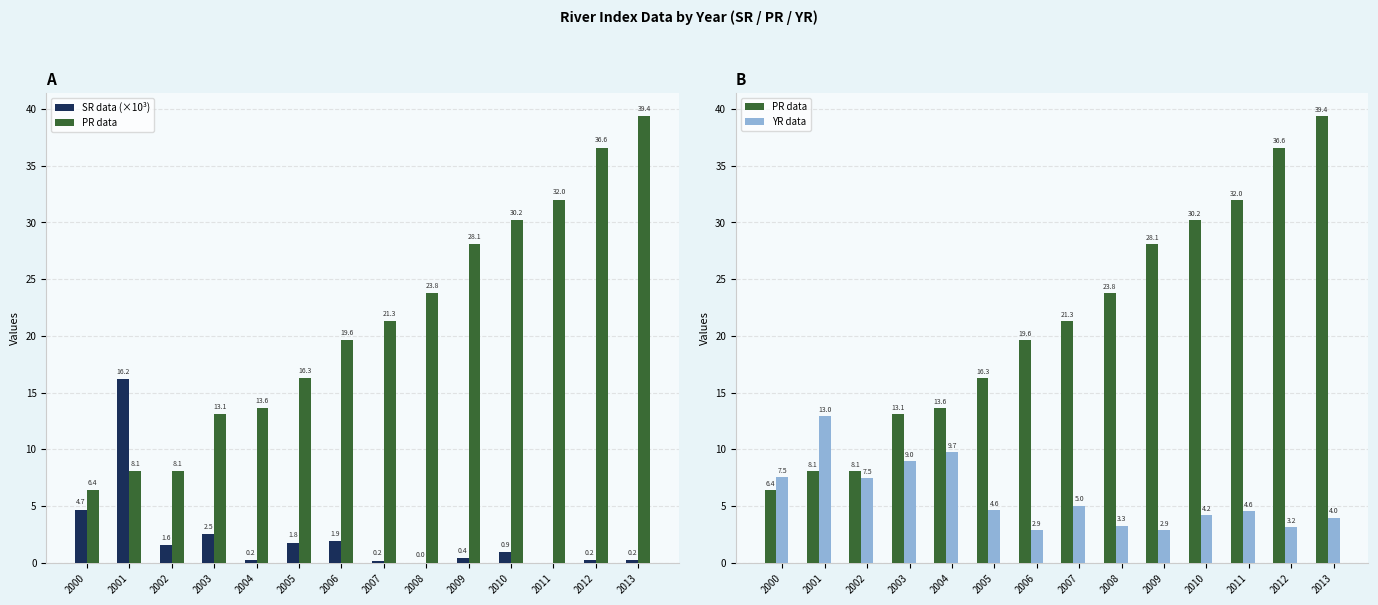

At 2007, list the series in order from largest to smallest.

PR data, YR data, SR data (×10³)